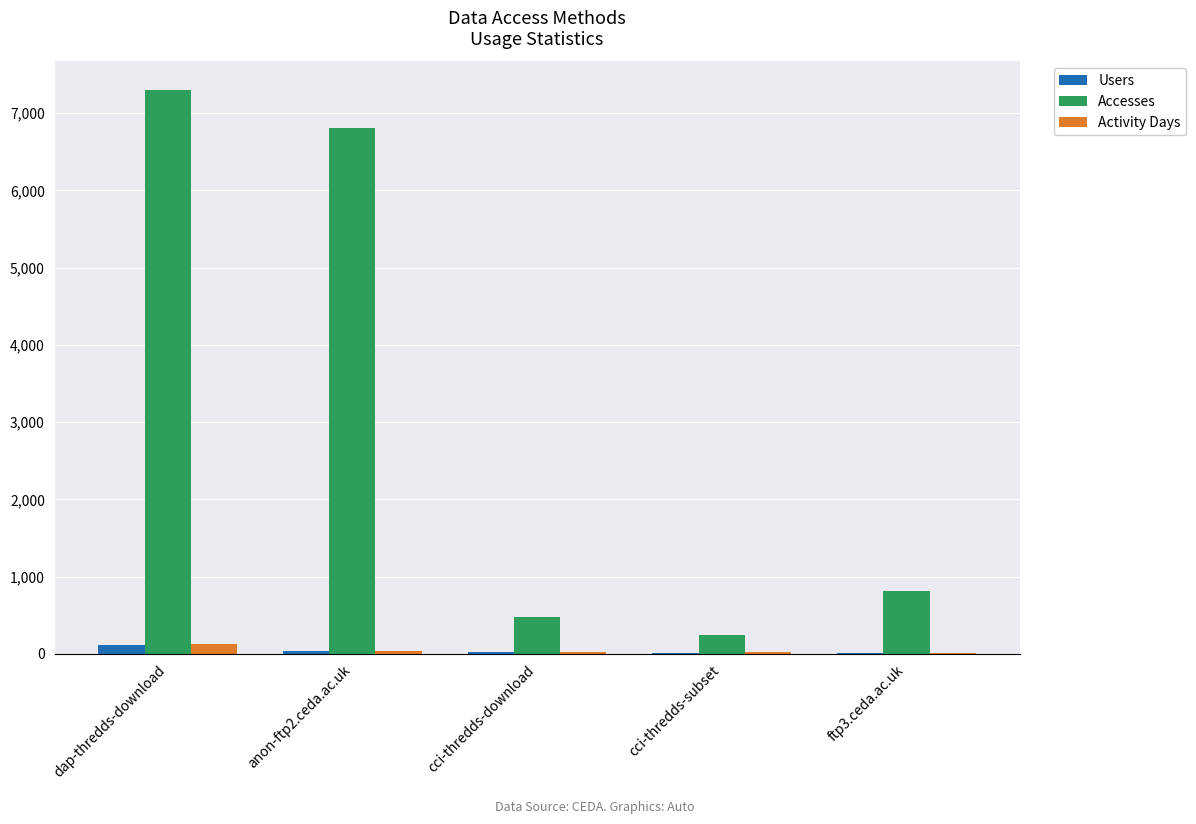

The value of Accesses at cci-thredds-subset is 238. True or false?

True